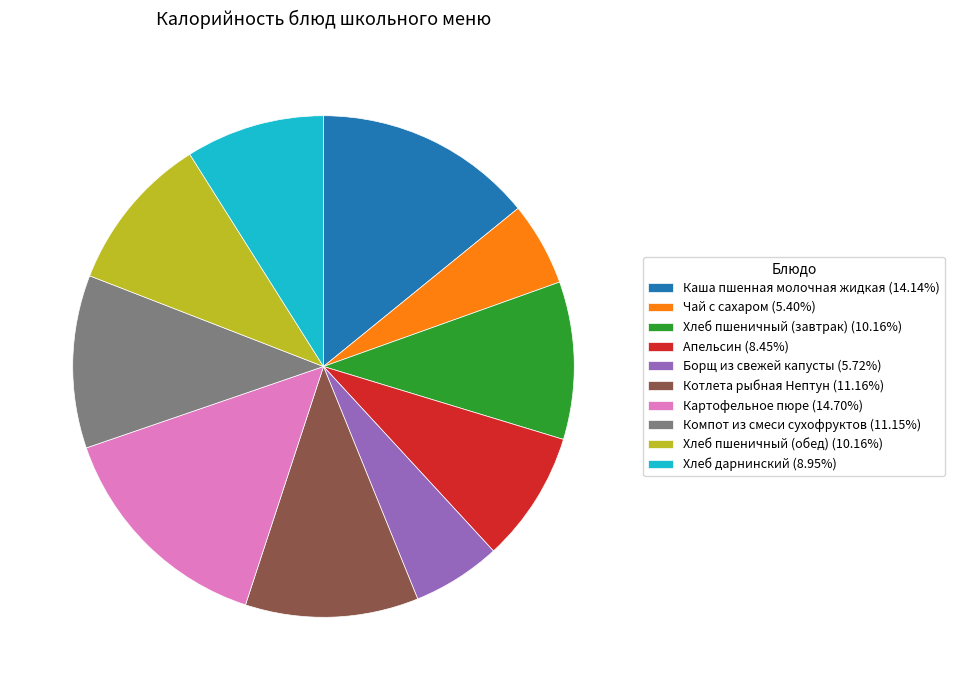

How many segments does this pie chart have?

10